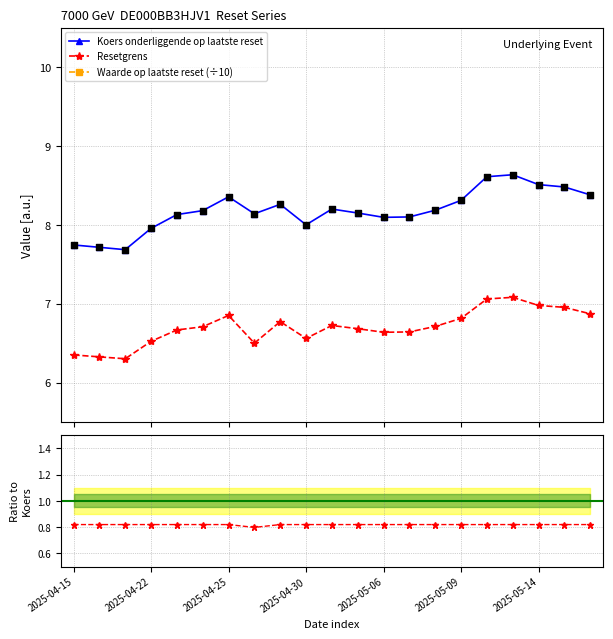

Which series has the largest total across all categories?

Koers onderliggende op laatste reset